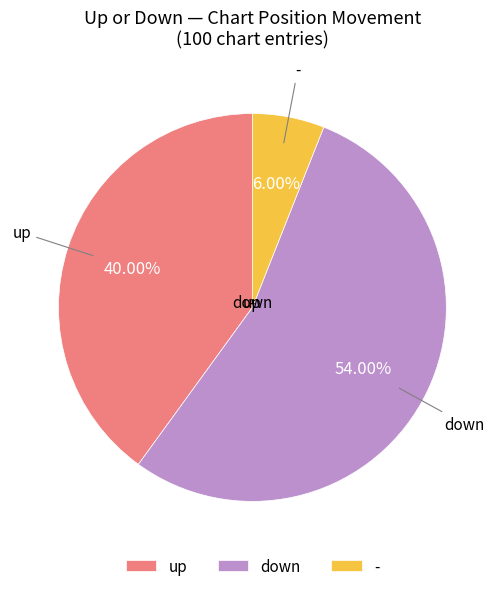

Is it true that up is 40% of the pie?

True